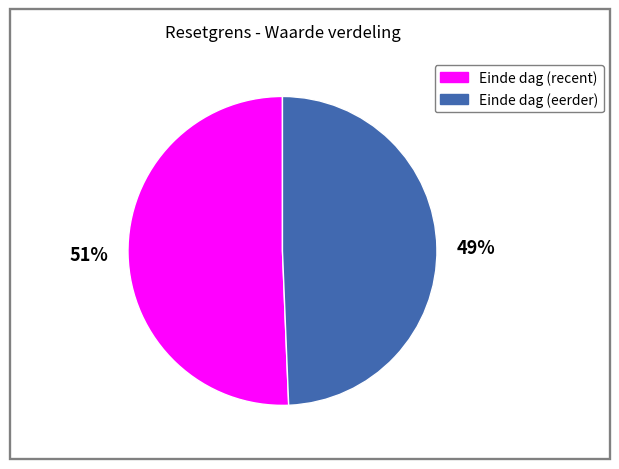

Does any single category account for the majority?

Yes